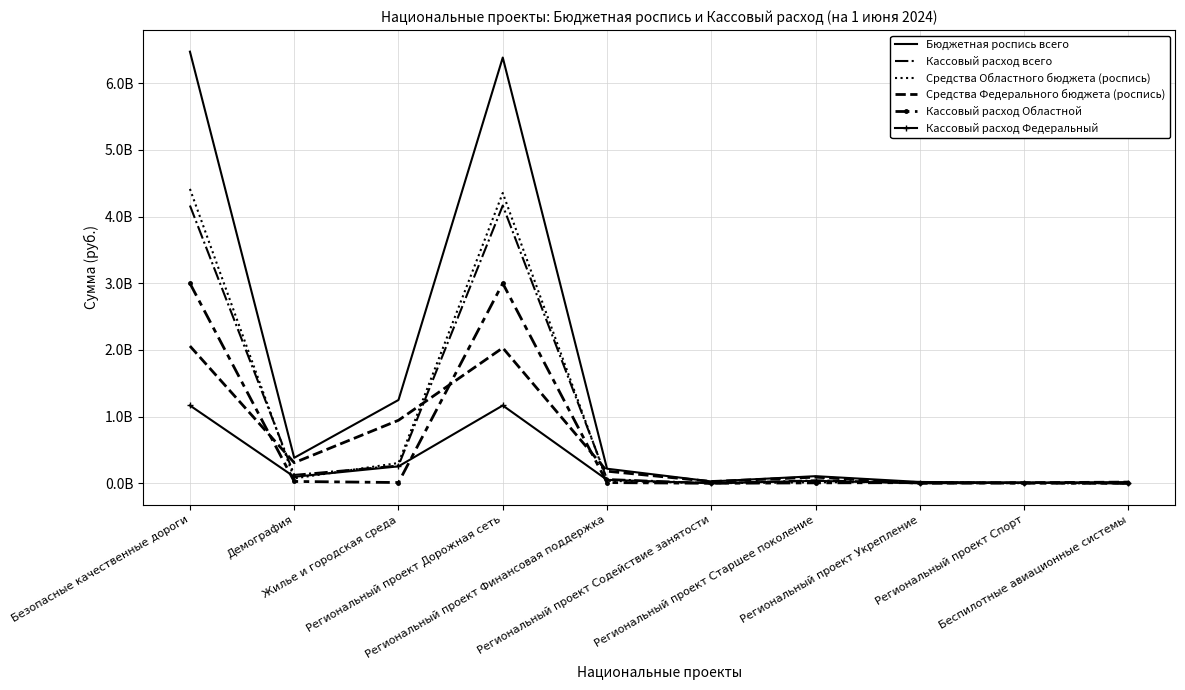

Is the value of Кассовый расход Федеральный at Безопасные качественные дороги greater than the value of Средства Федерального бюджета (роспись) at Безопасные качественные дороги?

No